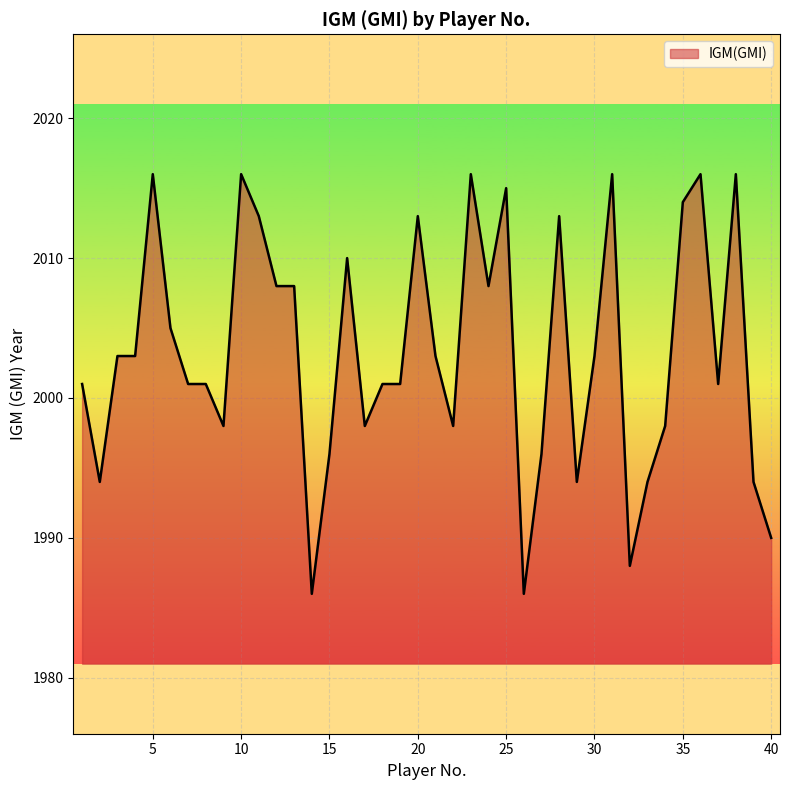

What is the sum of all values?

80131